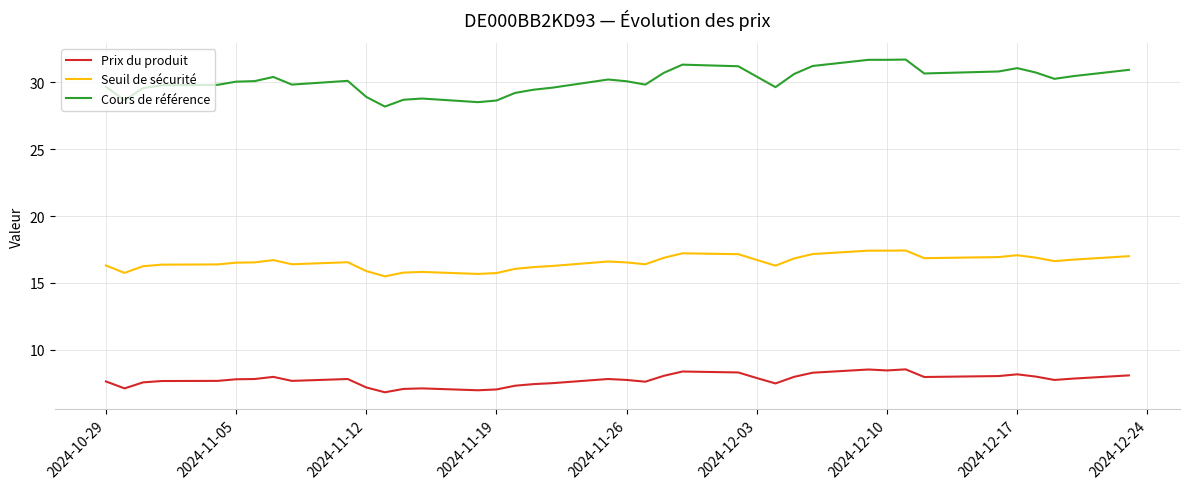

What is the highest value of the Seuil de sécurité series?

17.4